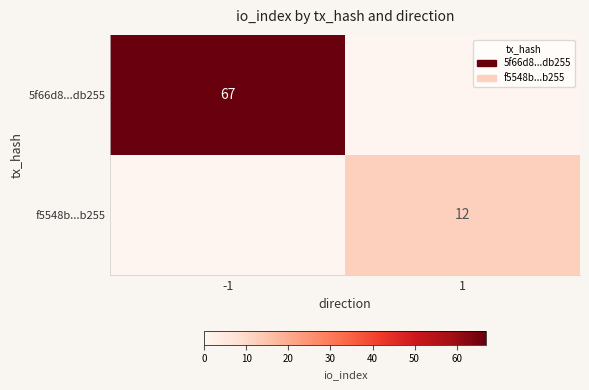

How many series are shown in this chart?

2